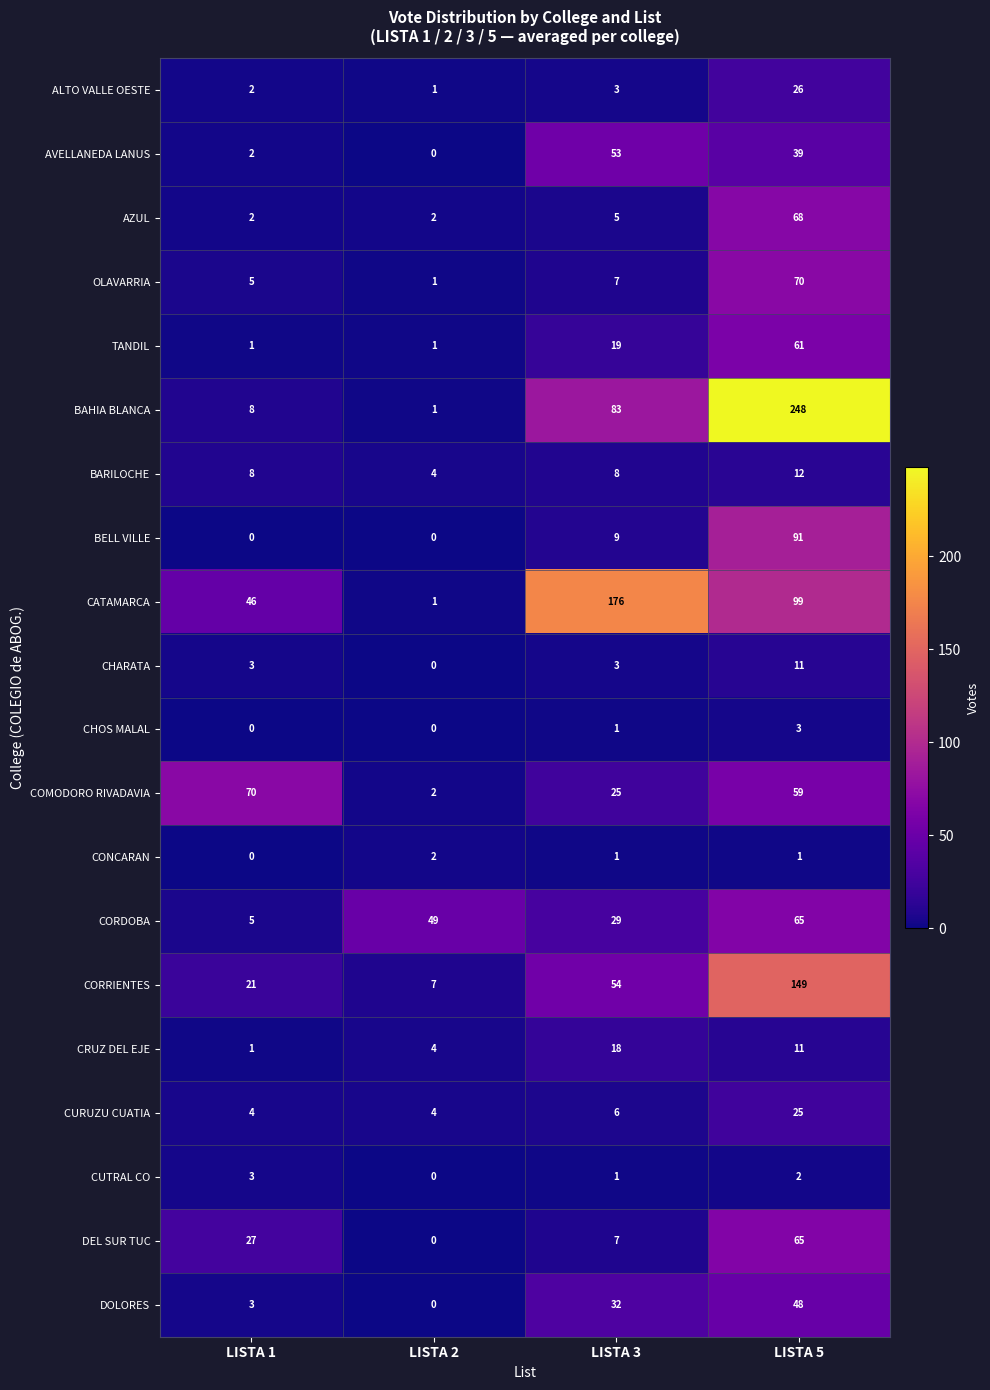

Count the number of categories in the chart.

4